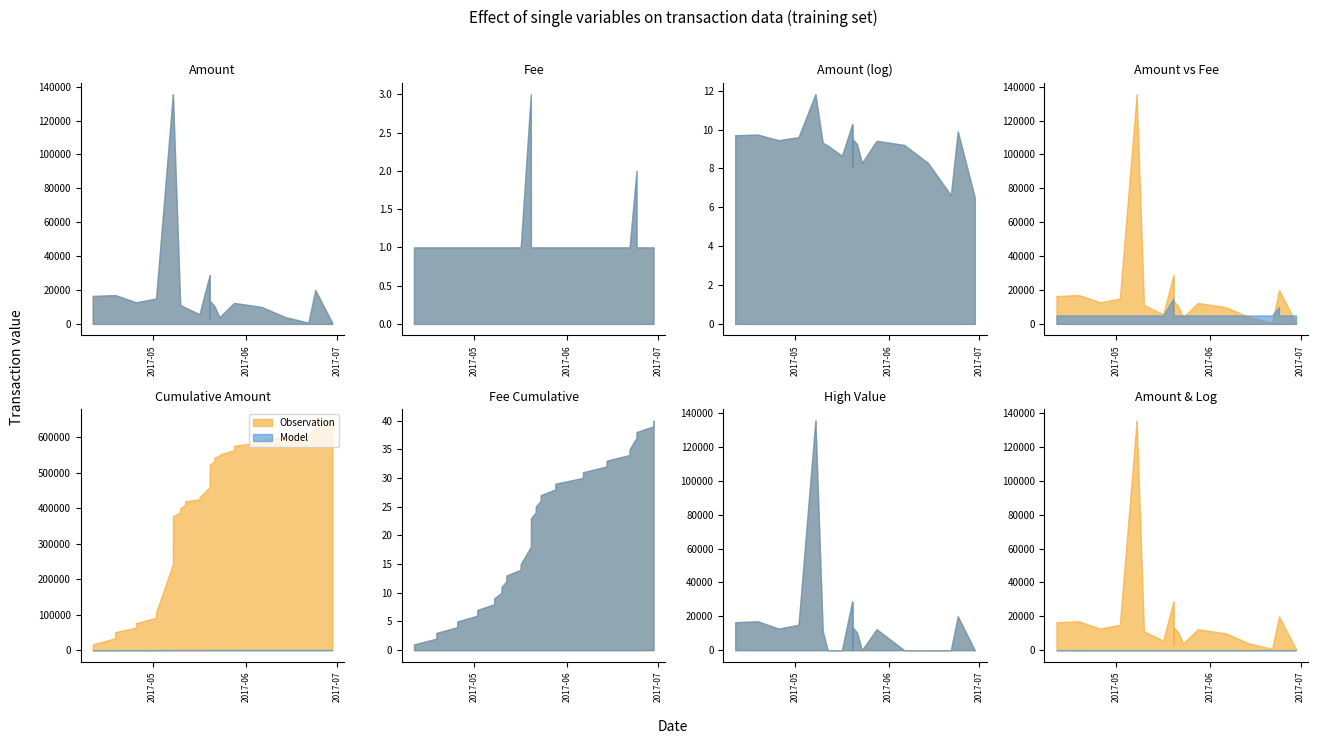

The value of Amount at 32 is 12765.0. True or false?

True